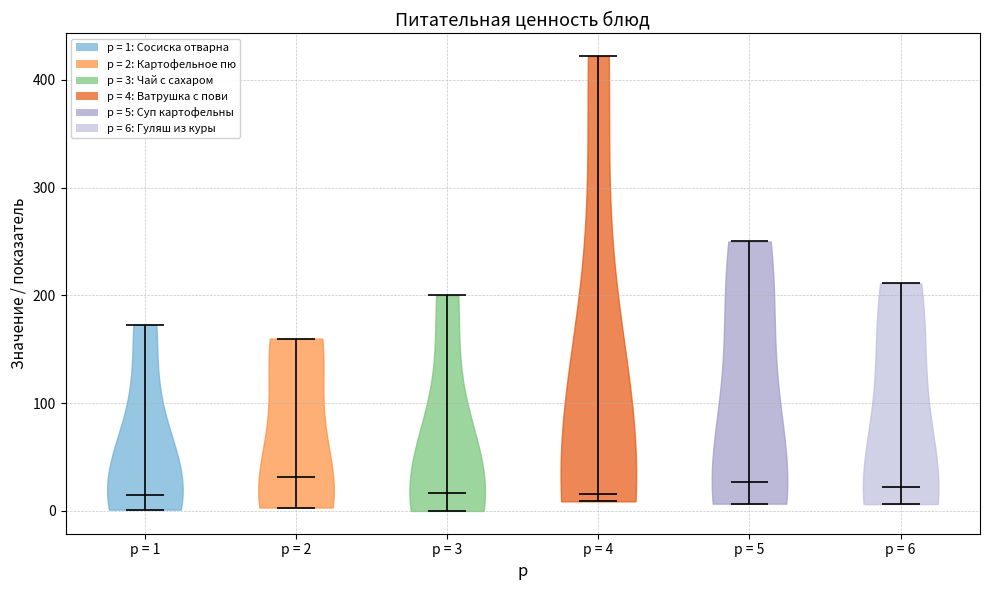

Where does the median line of the violin for p = 3 sit on the y-axis? The values are not printed on the chart, so give them approximately, as read against the axis.

20